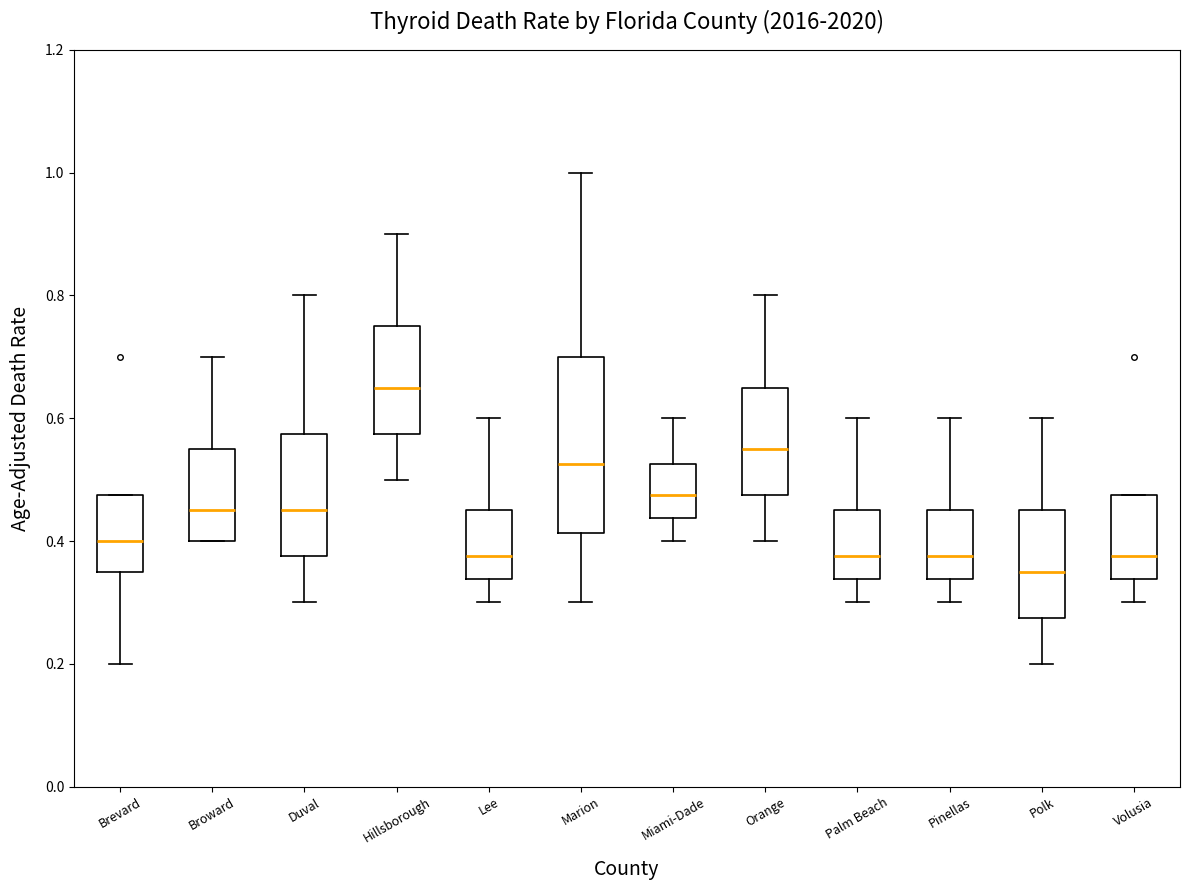

Which box's median line is the lowest?

Polk